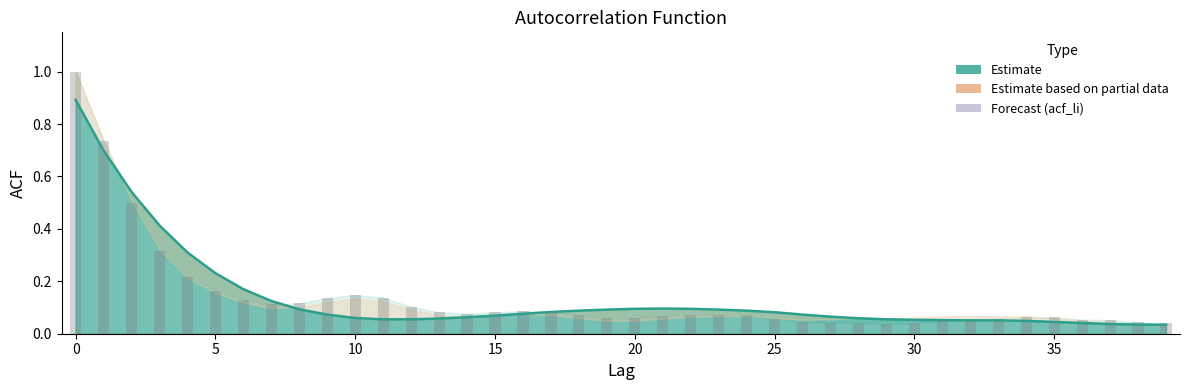

The value of acf_shown (raw) at 31 is 0.0. True or false?

True